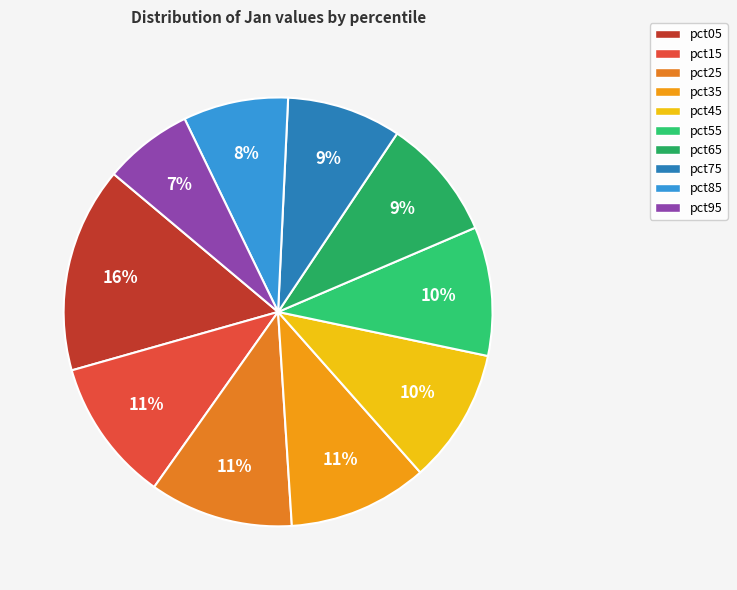

Count the number of slices in the pie.

10